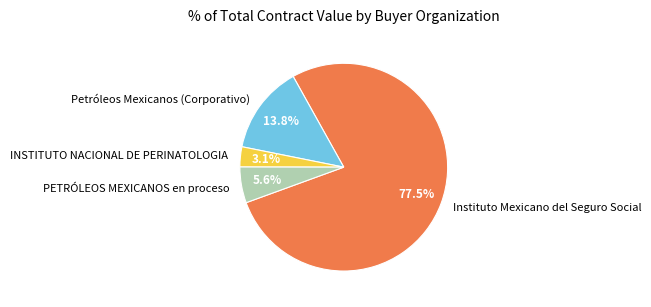

Which slice represents more than half of the pie?

Instituto Mexicano del Seguro Social